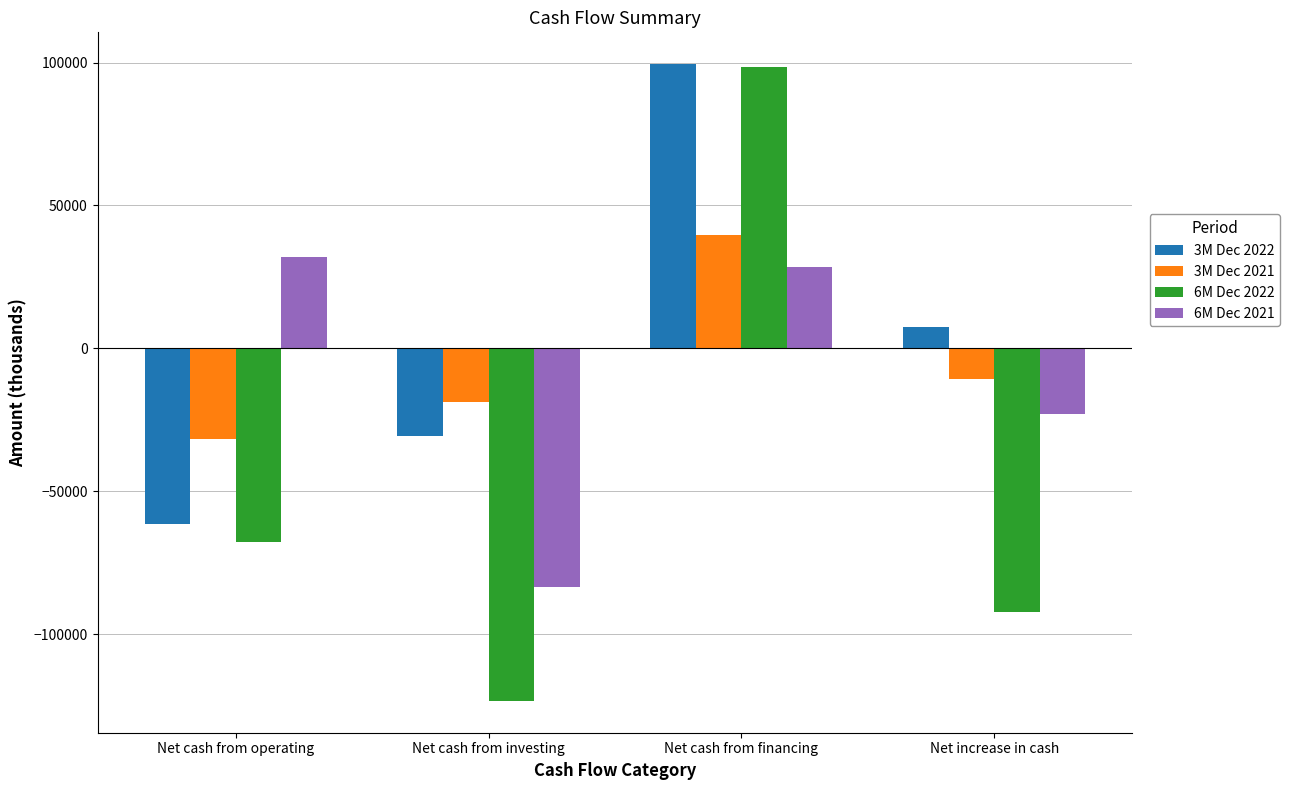

What is the difference between the maximum and minimum values in the 6M Dec 2022 series?

221809